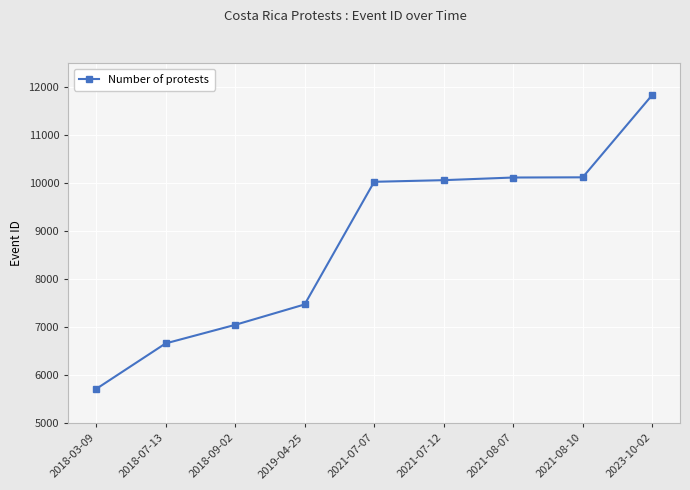

Does the chart display data point markers on the line(s)?

Yes